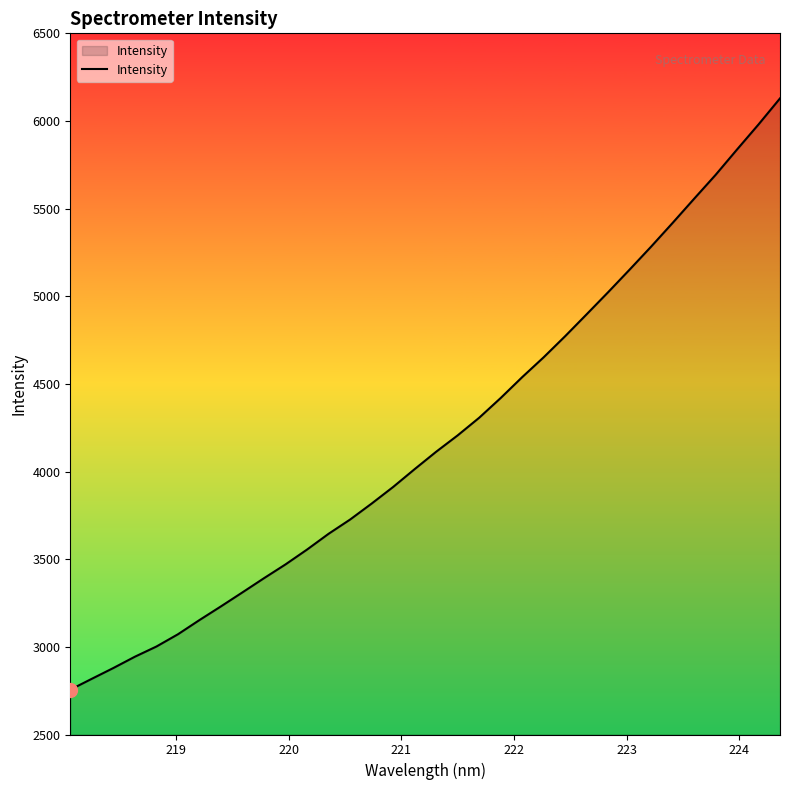

How many lines are shown in the chart?

1